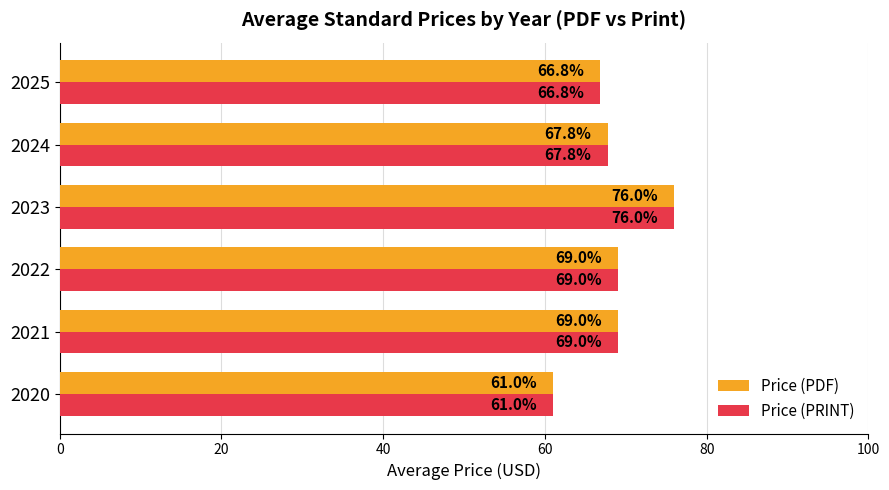

What is the difference between the Price (PRINT) values at 2023 and 2025?

9.2